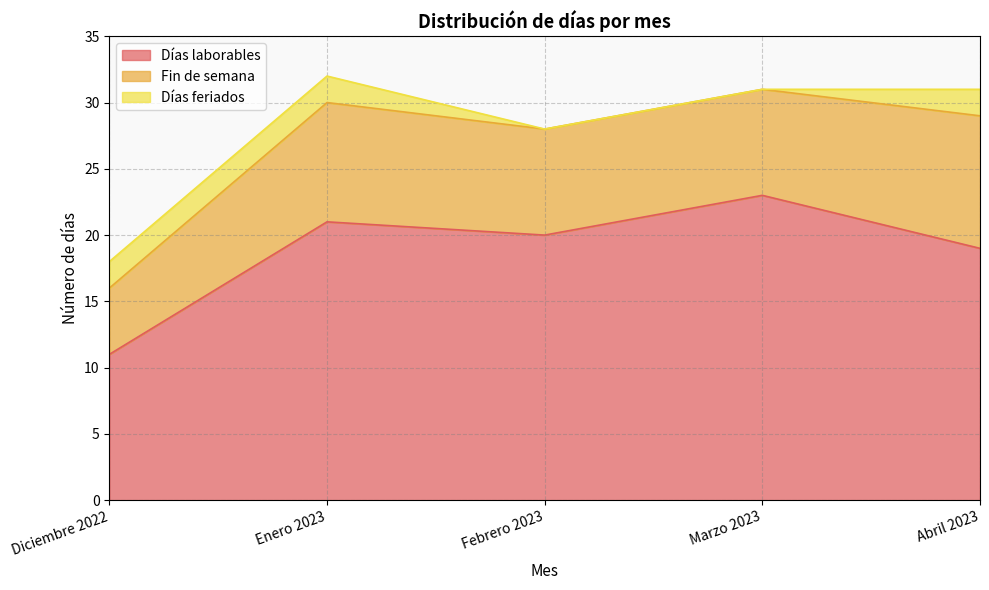

List the labels in order of Fin de semana value, largest first.

Abril 2023, Enero 2023, Febrero 2023, Marzo 2023, Diciembre 2022